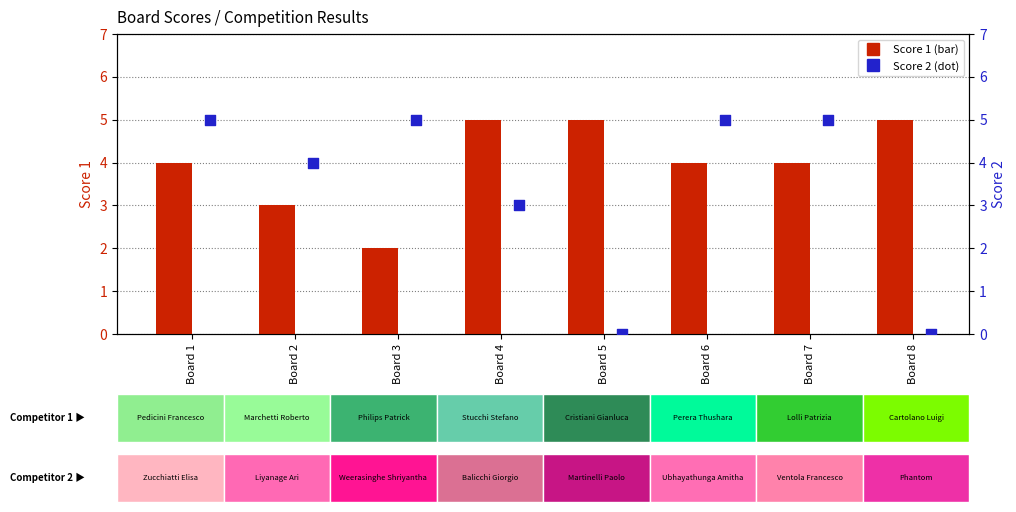

Is the value of Score 1 at Board 1 greater than the value of Score 2 at Board 8?

Yes